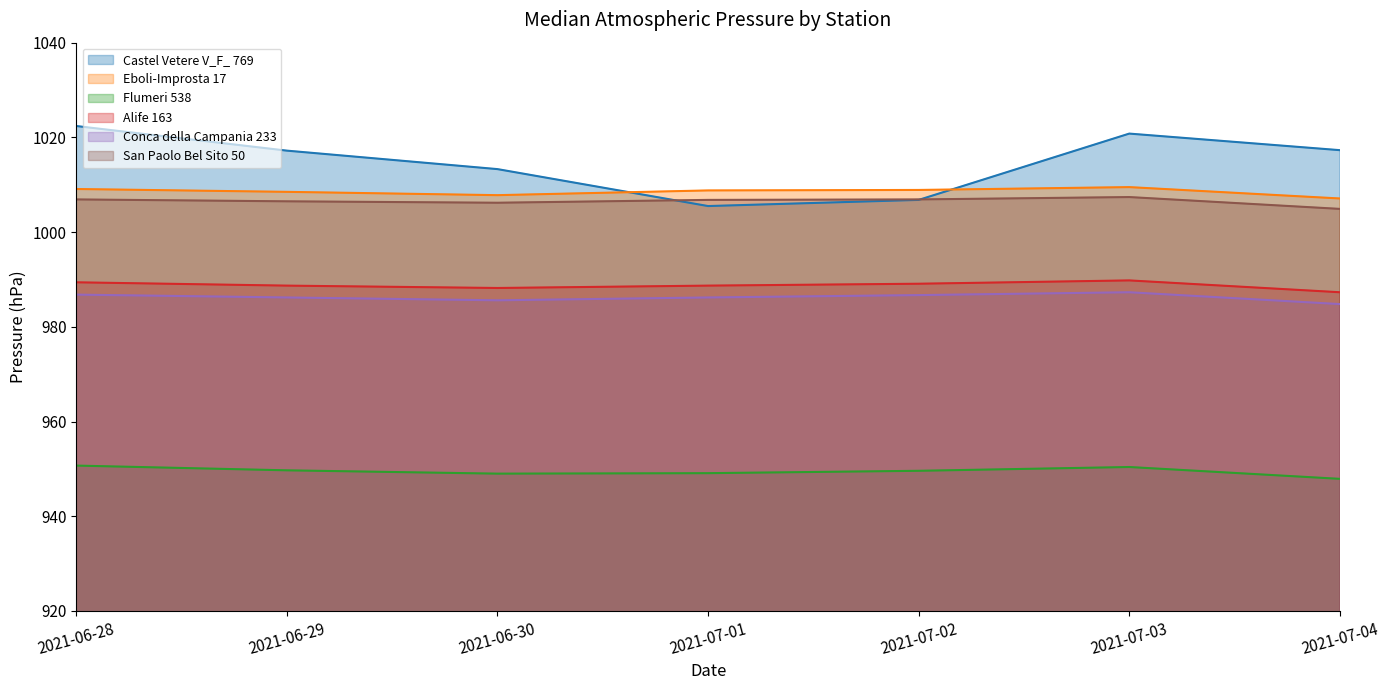

At which category is the sum across all series the highest?

2021-06-28